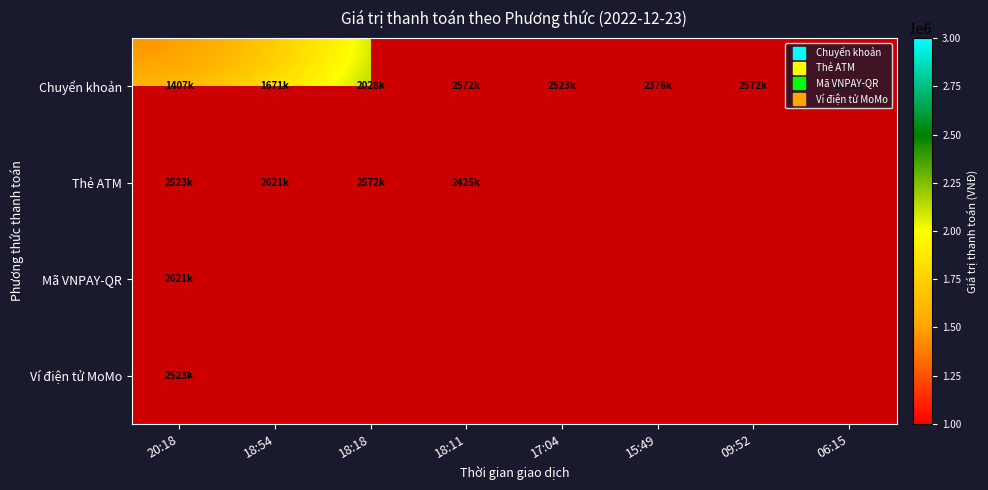

Count the number of data series in this chart.

4